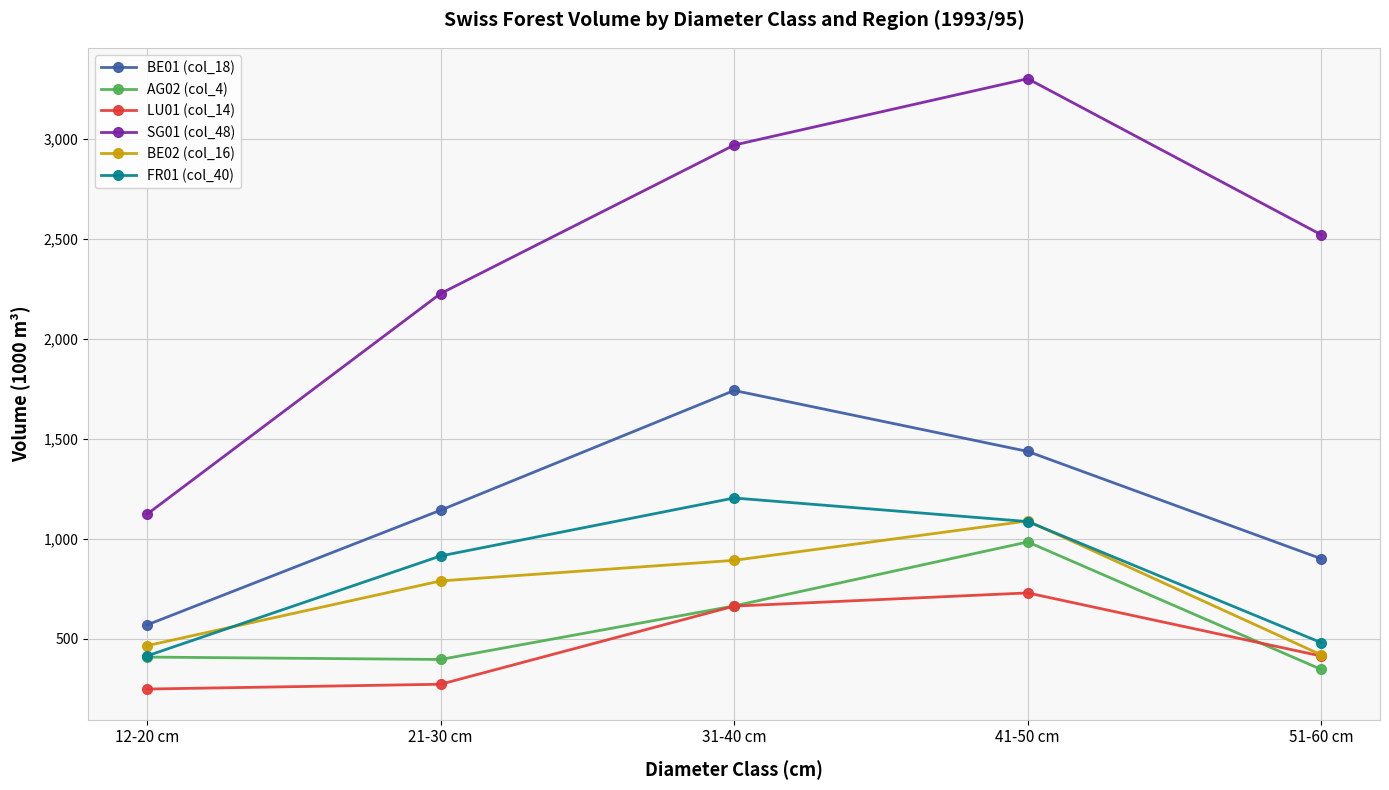

At 21-30 cm, list the series in order from largest to smallest.

SG01 (col_48), BE01 (col_18), FR01 (col_40), BE02 (col_16), AG02 (col_4), LU01 (col_14)